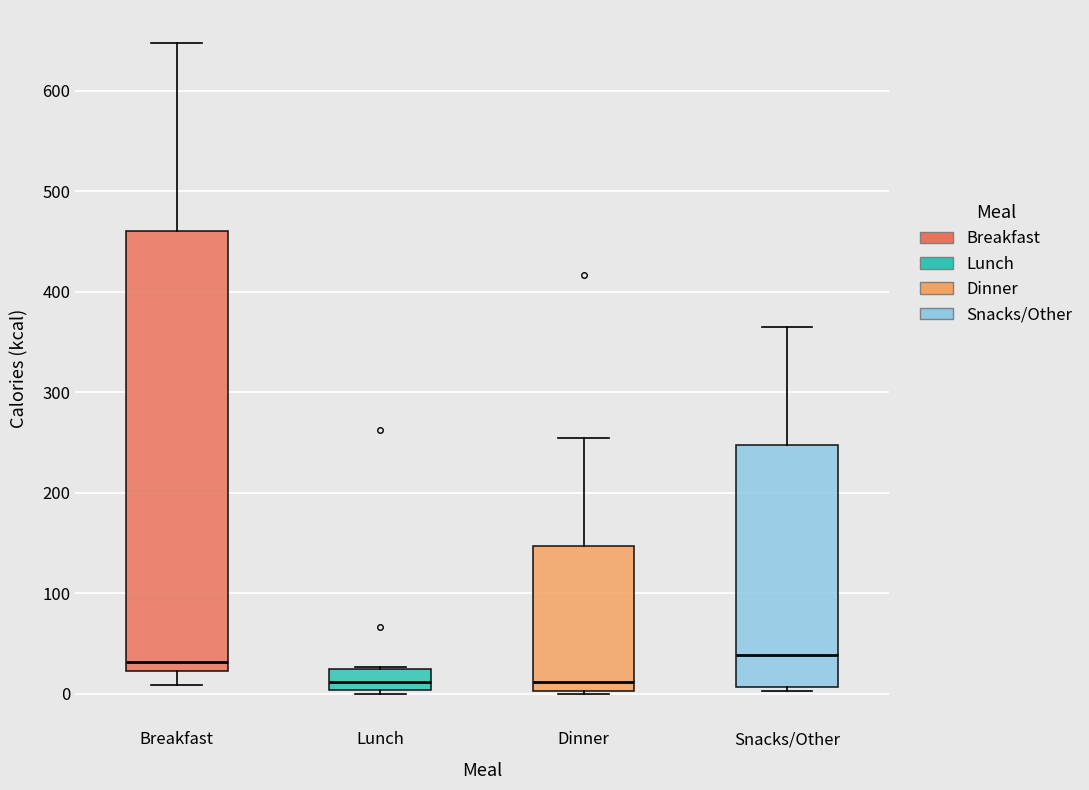

Reading left to right, read every box against the y-axis: the position of its median line, the range the box covers, and the ends of its whiskers. The values are not printed on the chart, so give them approximately, as read against the axis.

Breakfast: median 30, box 20 to 460, whiskers 10 to 650
Lunch: median 10, box 0 to 20, whiskers 0 (just below the box's lower edge) to 30
Dinner: median 10, box 0 to 150, whiskers 0 to 250
Snacks/Other: median 40, box 10 to 250, whiskers 0 to 370